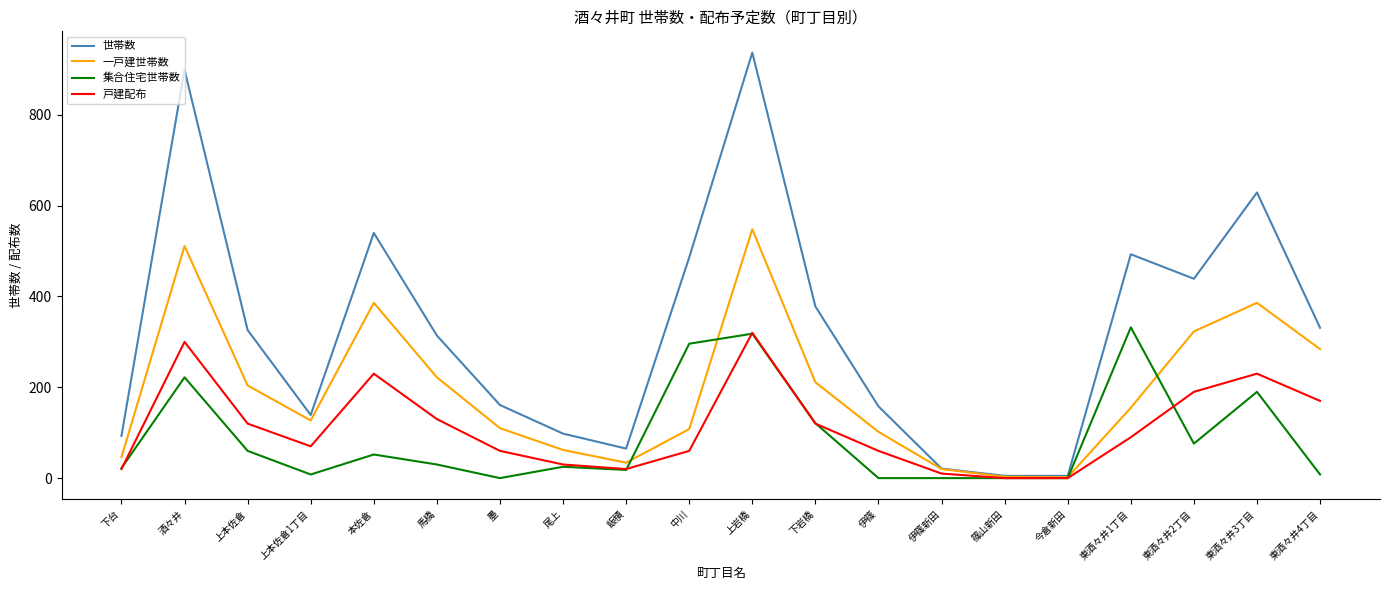

At which label does 集合住宅世帯数 first exceed 30?

酒々井